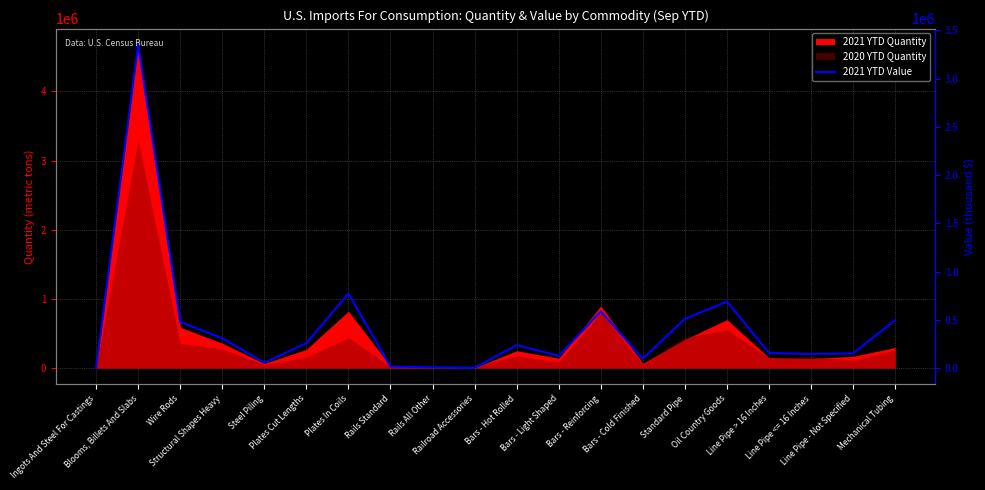

Reading left to right, what are all the values shown in this chart?

1034	3350890	478295	309364	57090	258306	773687	16450	8457	4175	238048	126924	587489	97979	510243	690007	157163	146604	152961	498440